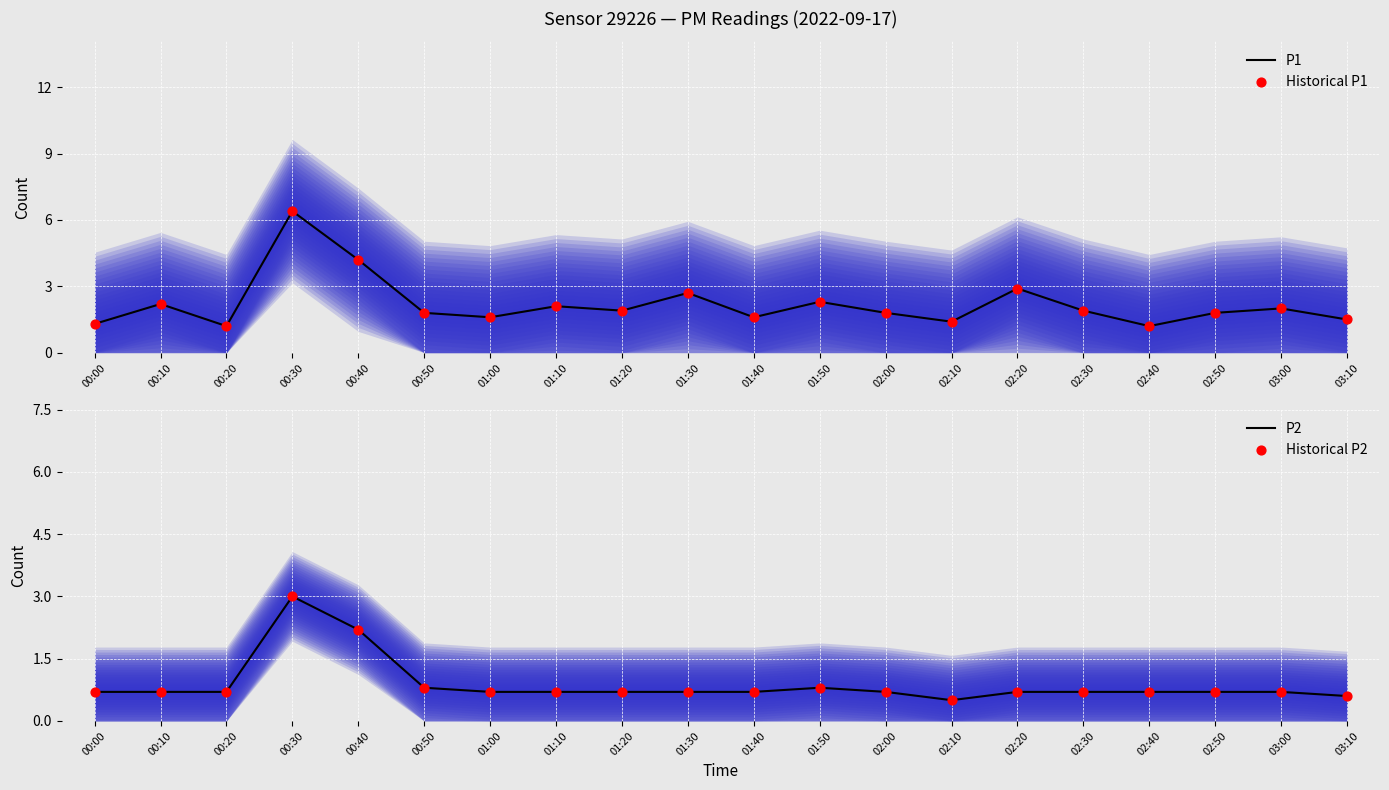

What is the total value across all series at 00:30?

18.8